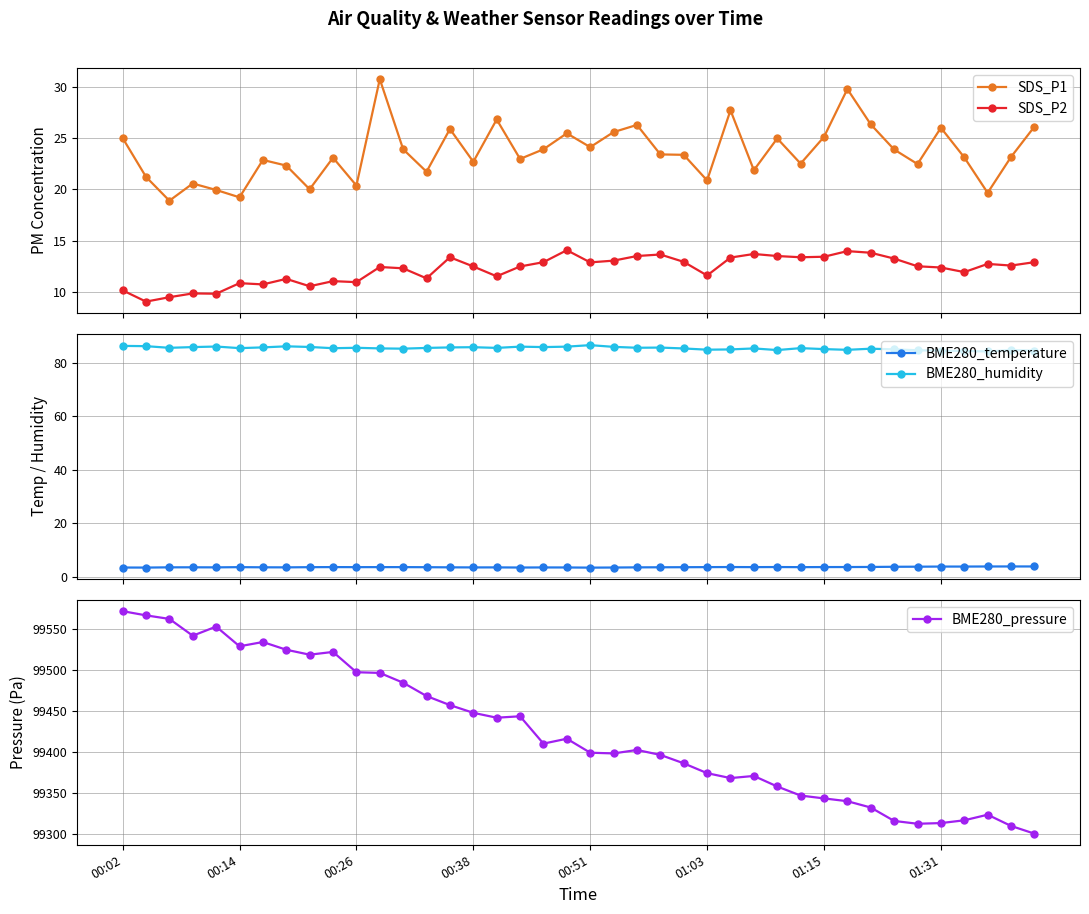

True or false: SDS_P2 and BME280_humidity intersect in this chart.

False